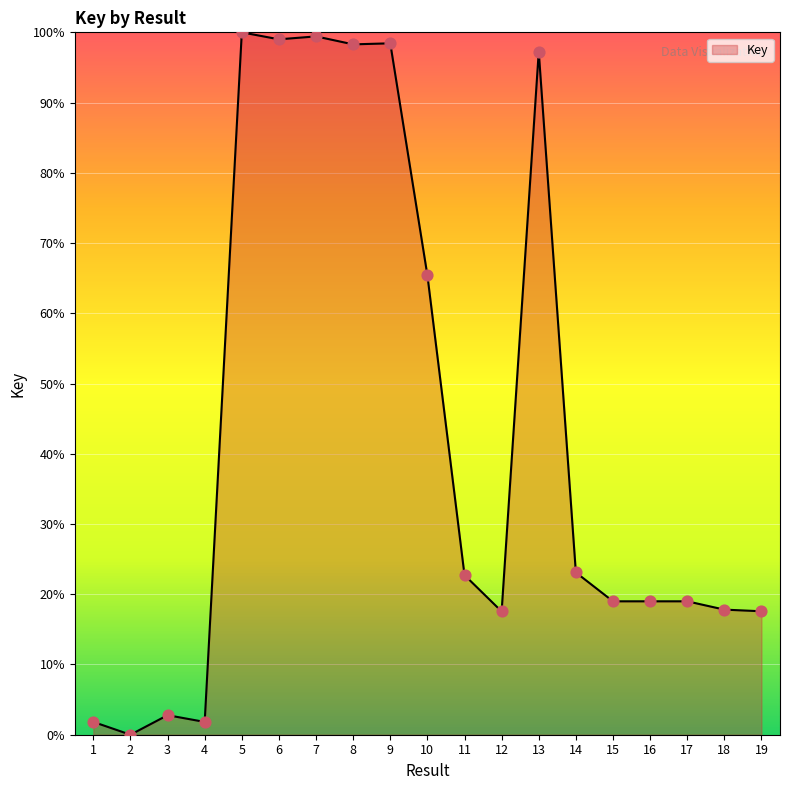

What is the ratio of the value at 13 to the value at 4?

53.4